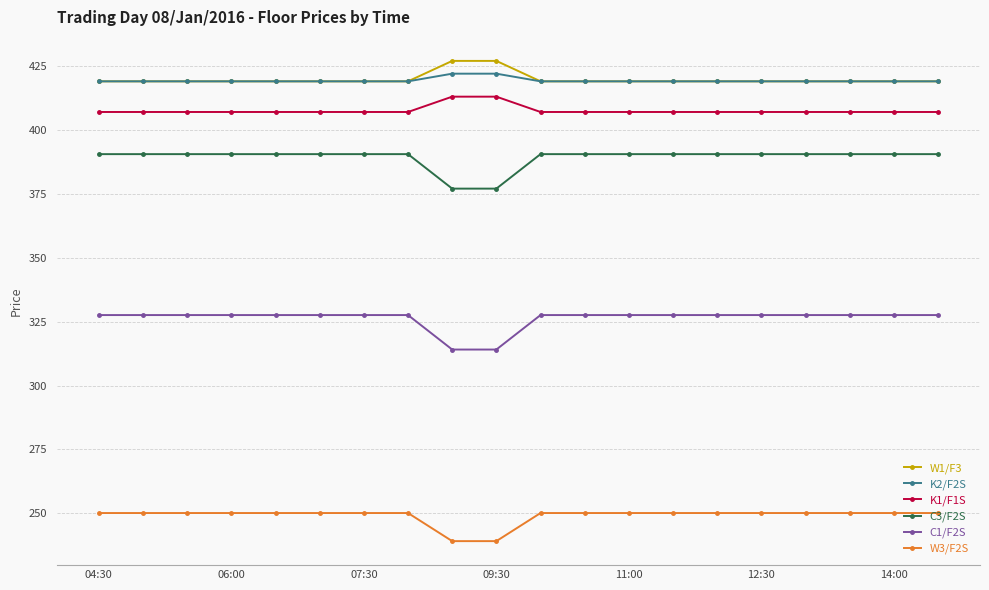

What is the value of the W3/F2S point at the 11th from the left?

250.1